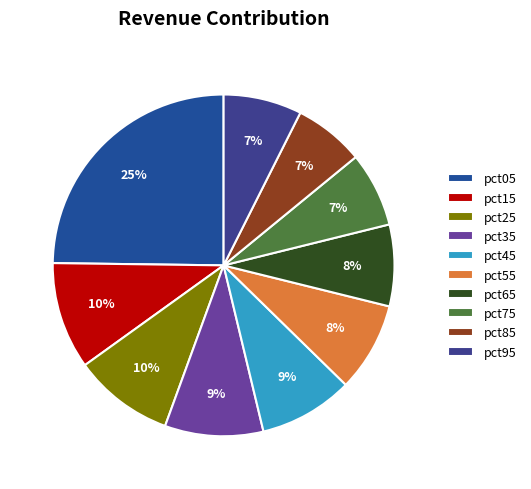

Which has a higher value, pct35 or pct45?

pct35